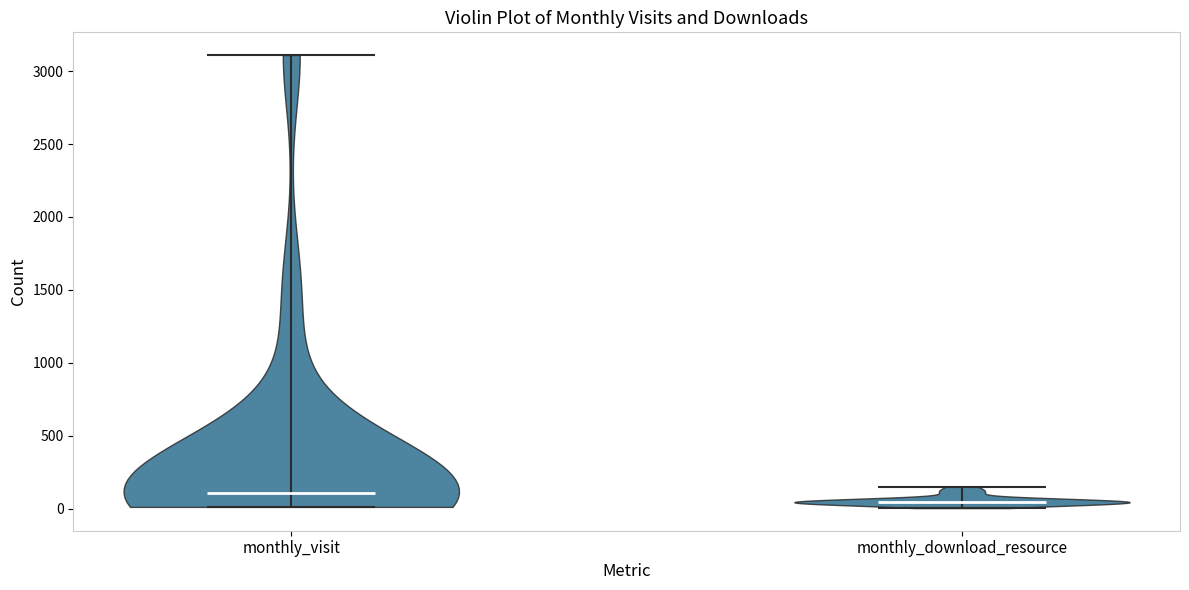

Where does the median line of the violin for monthly_download_resource sit on the y-axis? The values are not printed on the chart, so give them approximately, as read against the axis.

50